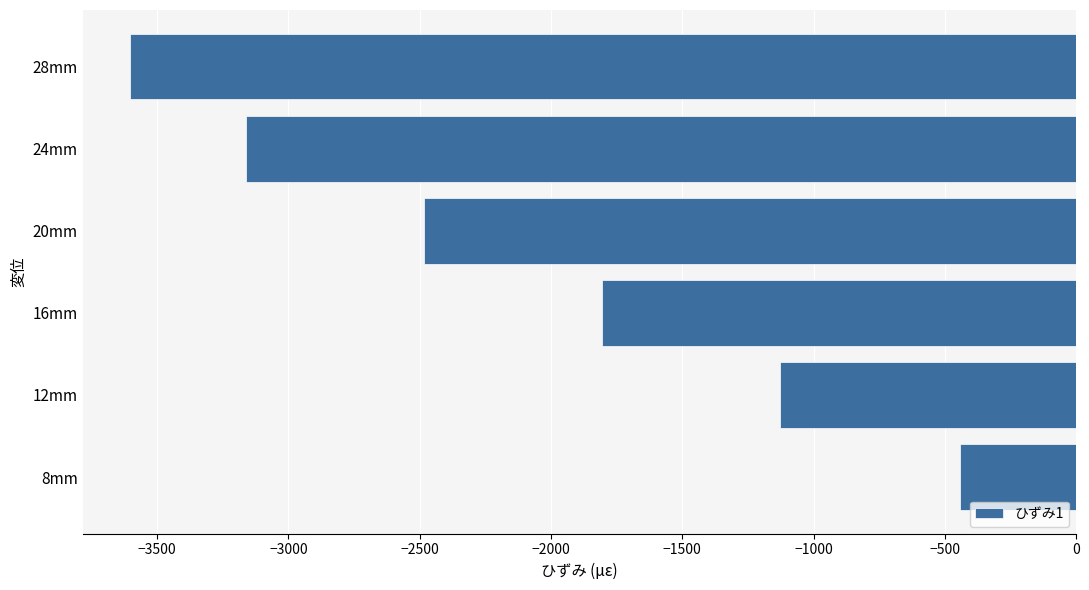

What is the difference between the second highest and second lowest values?

2033